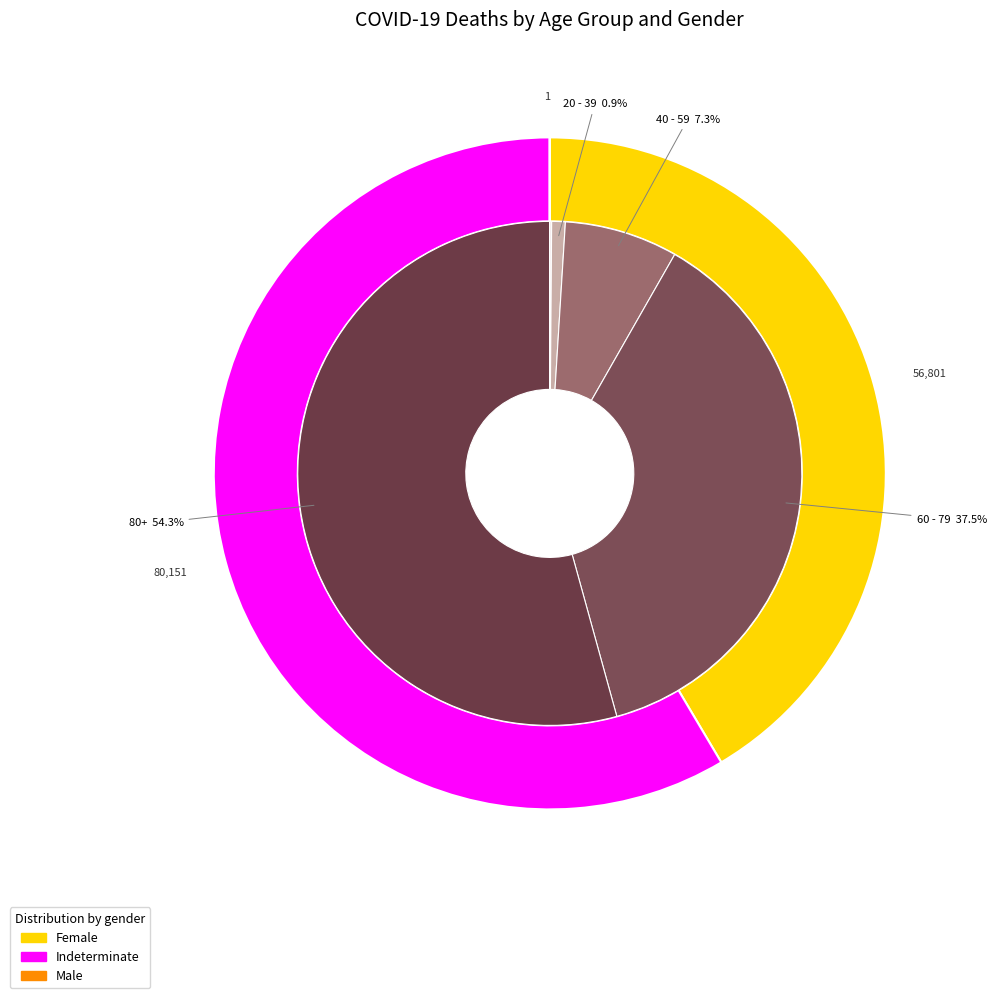

Which slice is the largest?

80+